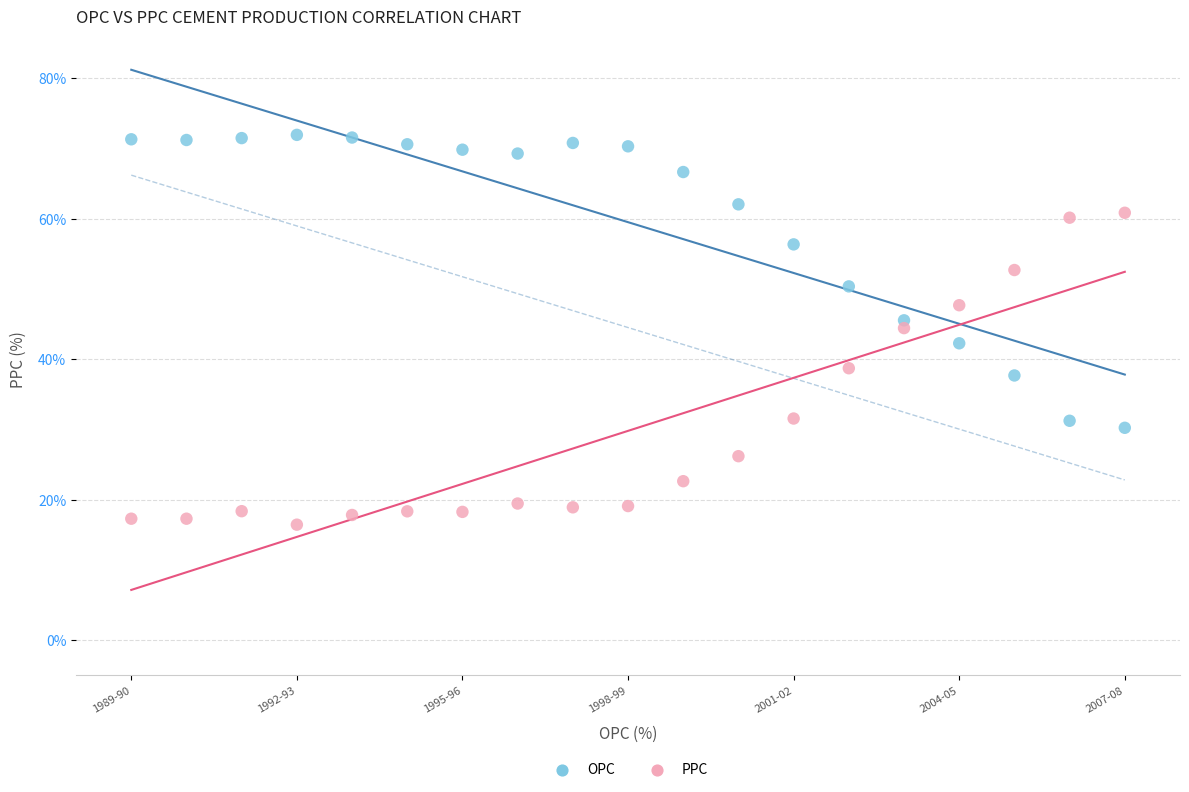

Which series reaches the minimum Y coordinate?

PPC